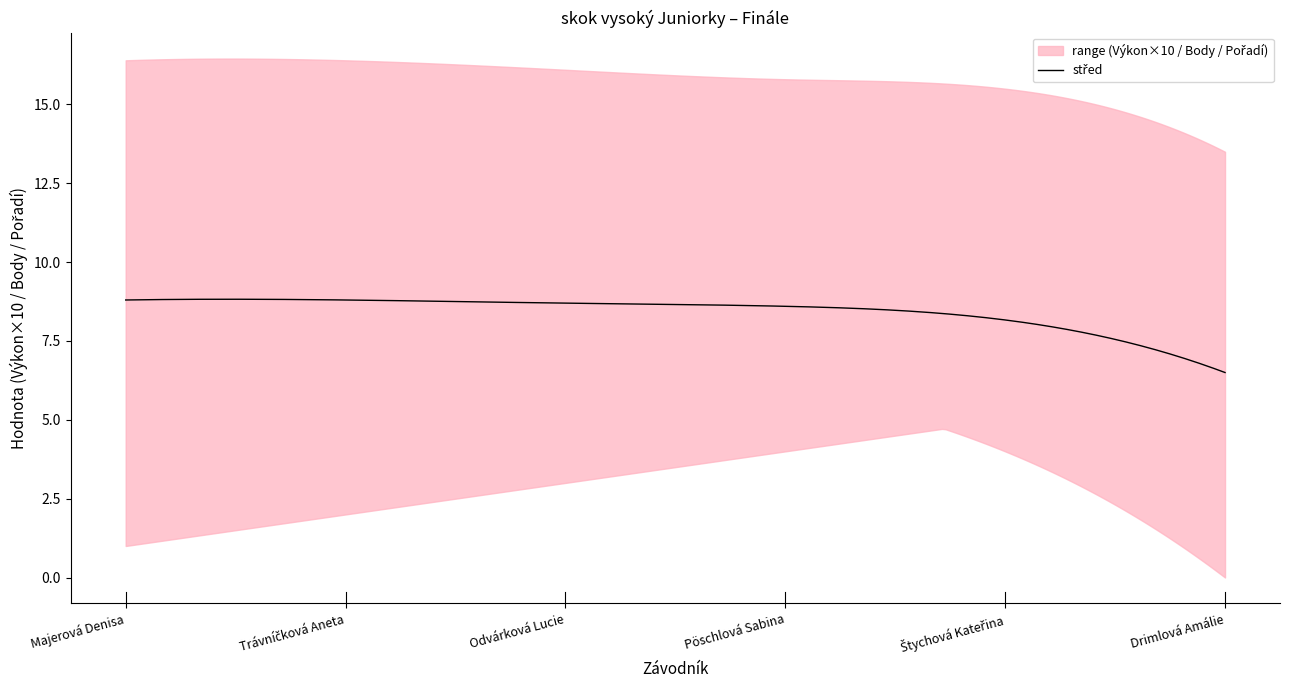

What is the sum of the Pořadí values at Majerová Denisa and Pöschlová Sabina?

5.0